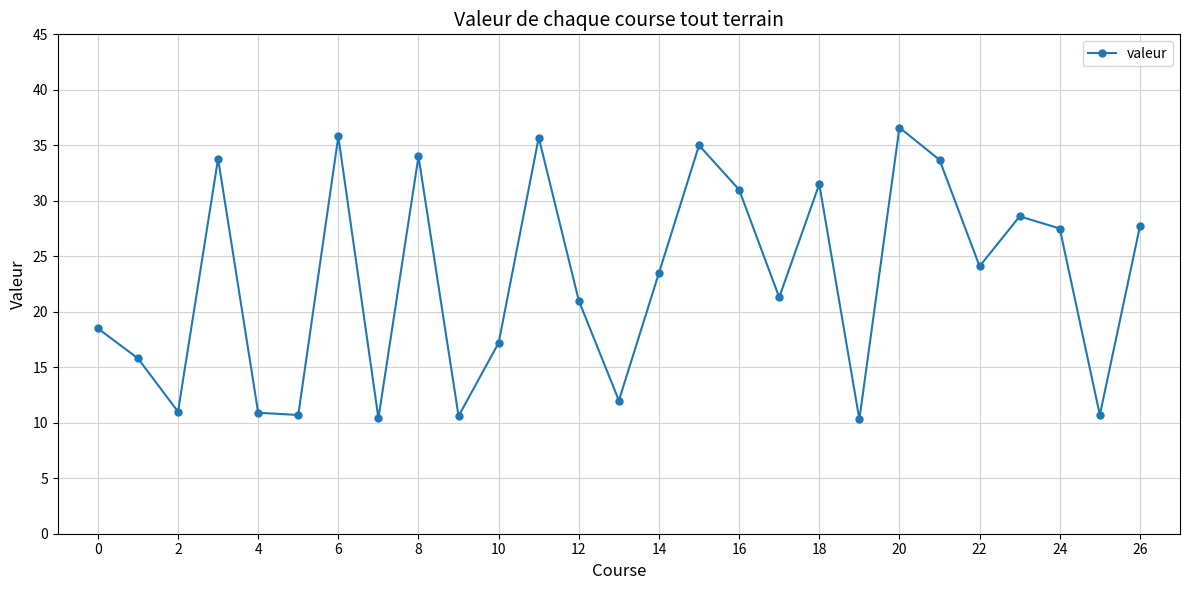

How many lines are shown in the chart?

1